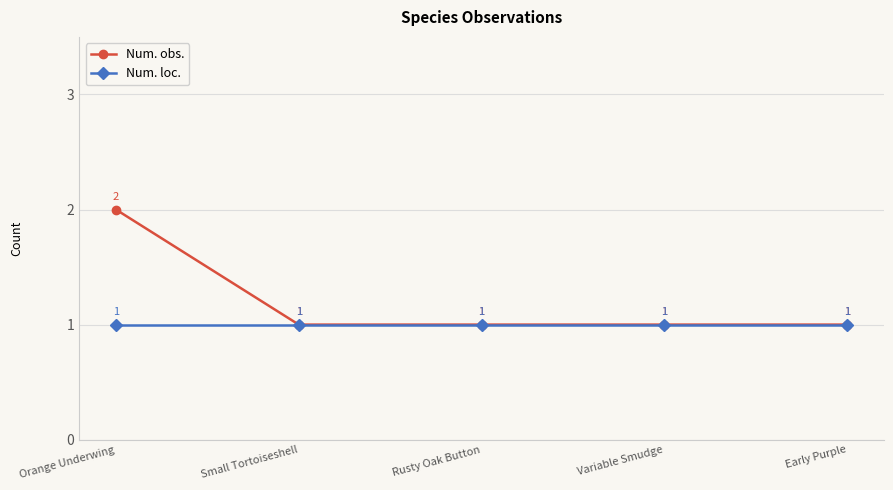

Which series changed the most between Orange Underwing and Rusty Oak Button?

Num. obs.